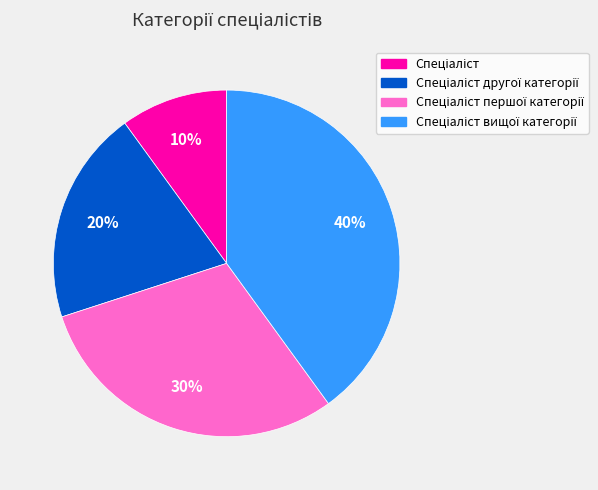

To the nearest percent, what is the difference between the largest and smallest slice percentages?

30%